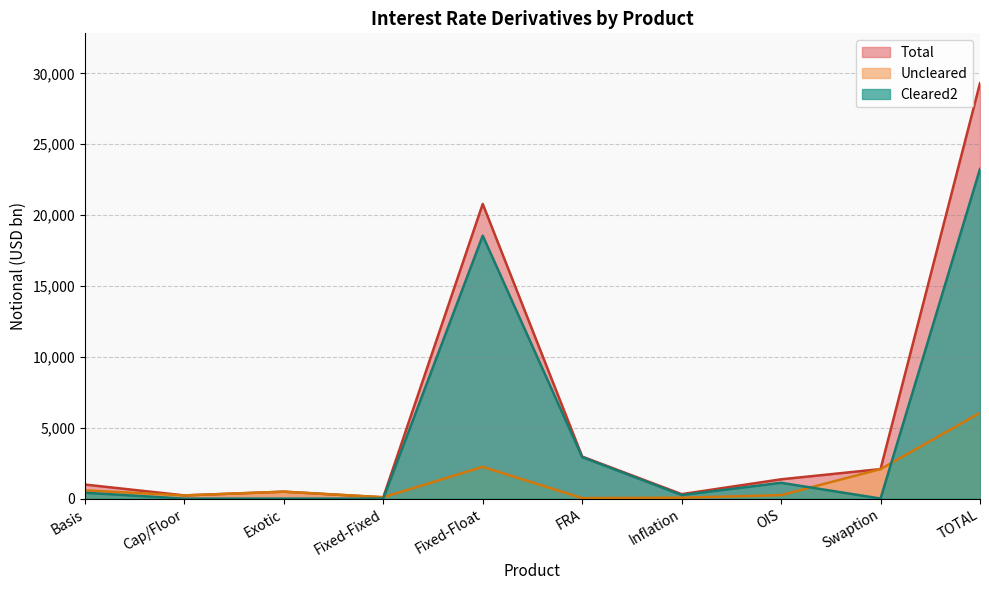

Is it true that Total equals 579 at OIS?

False